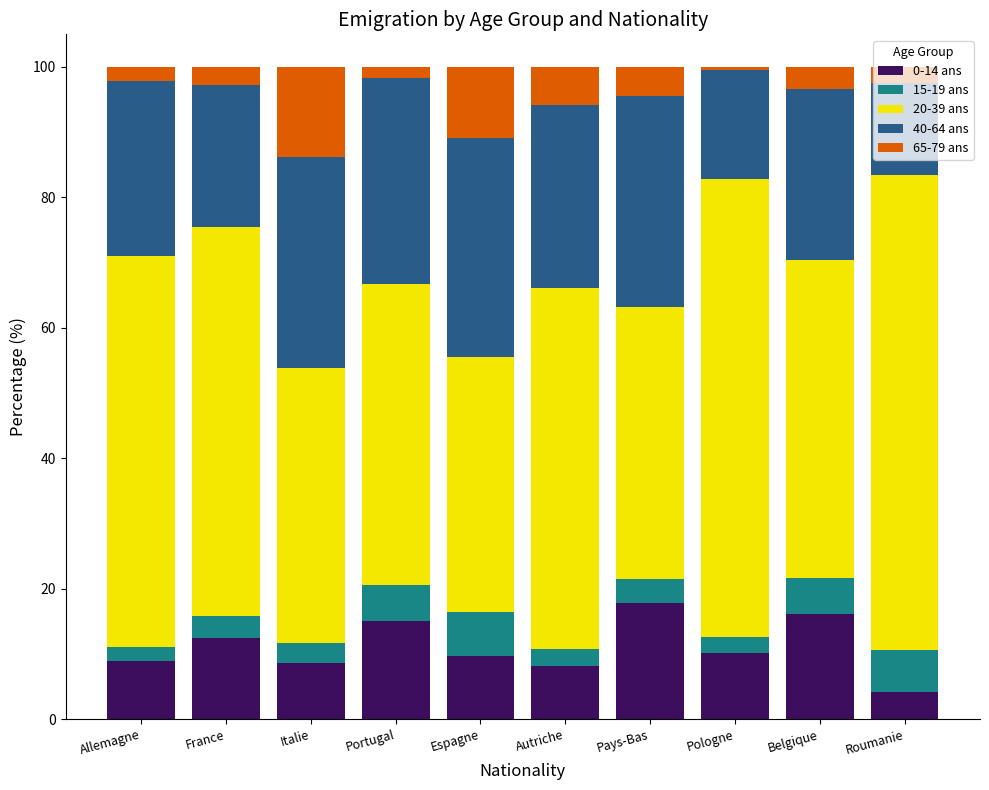

What are all the series names shown in the legend?

0-14 ans, 15-19 ans, 20-39 ans, 40-64 ans, 65-79 ans